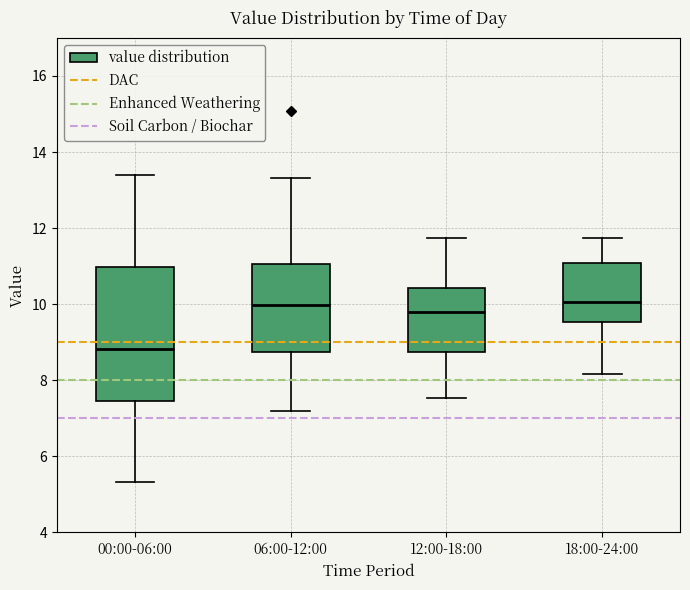

Comparing the boxes themselves (not the whiskers), which one is the tallest?

00:00-06:00